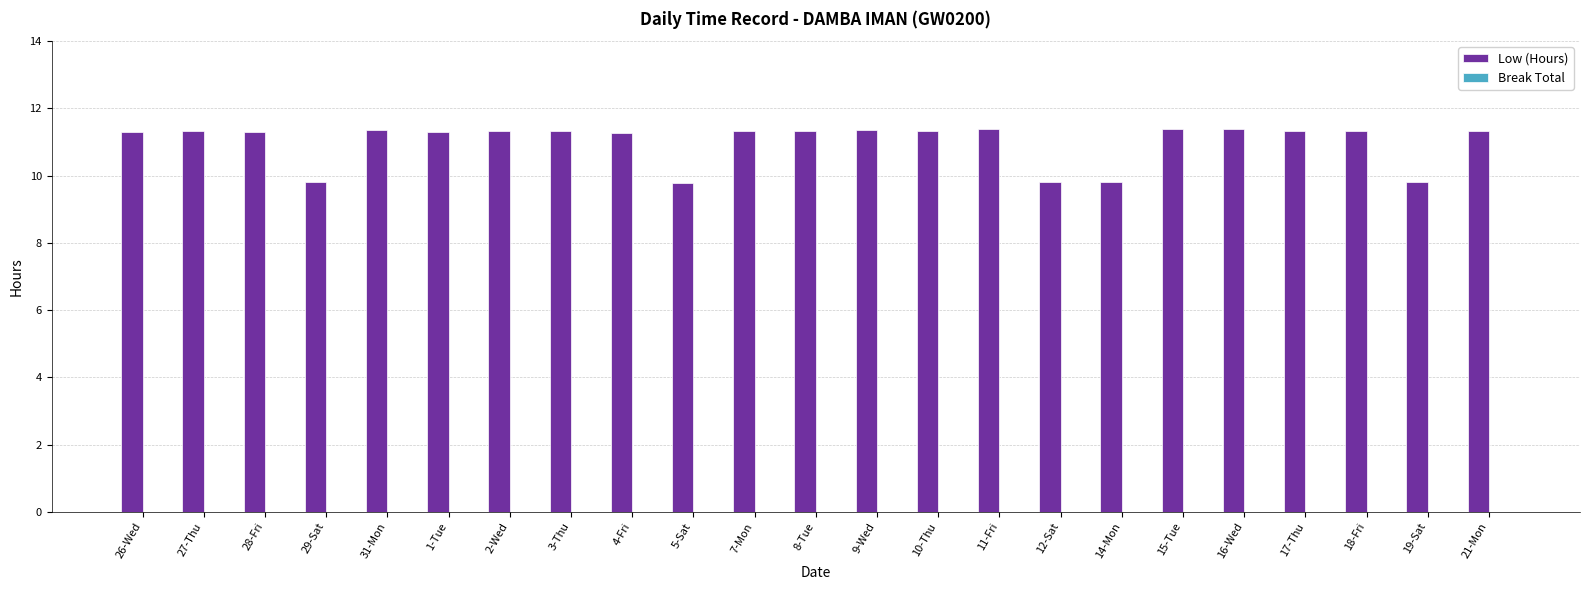

Are the bars horizontal?

No